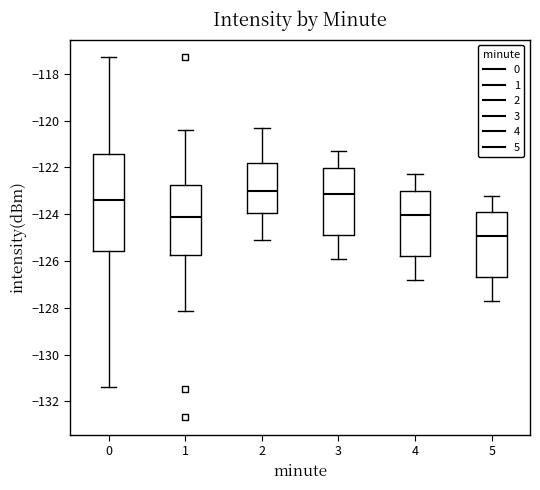

Reading left to right, read every box against the y-axis: the position of its median line, the range the box covers, and the ends of its whiskers. The values are not printed on the chart, so give them approximately, as read against the axis.

0: median -123.4, box -125.6 to -121.4, whiskers -131.4 to -117.2
1: median -124.2, box -125.8 to -122.8, whiskers -128.2 to -120.4
2: median -123.0, box -124.0 to -121.8, whiskers -125.0 to -120.2
3: median -123.2, box -124.8 to -122.0, whiskers -125.8 to -121.2
4: median -124.0, box -125.8 to -123.0, whiskers -126.8 to -122.2
5: median -125.0, box -126.6 to -124.0, whiskers -127.6 to -123.2